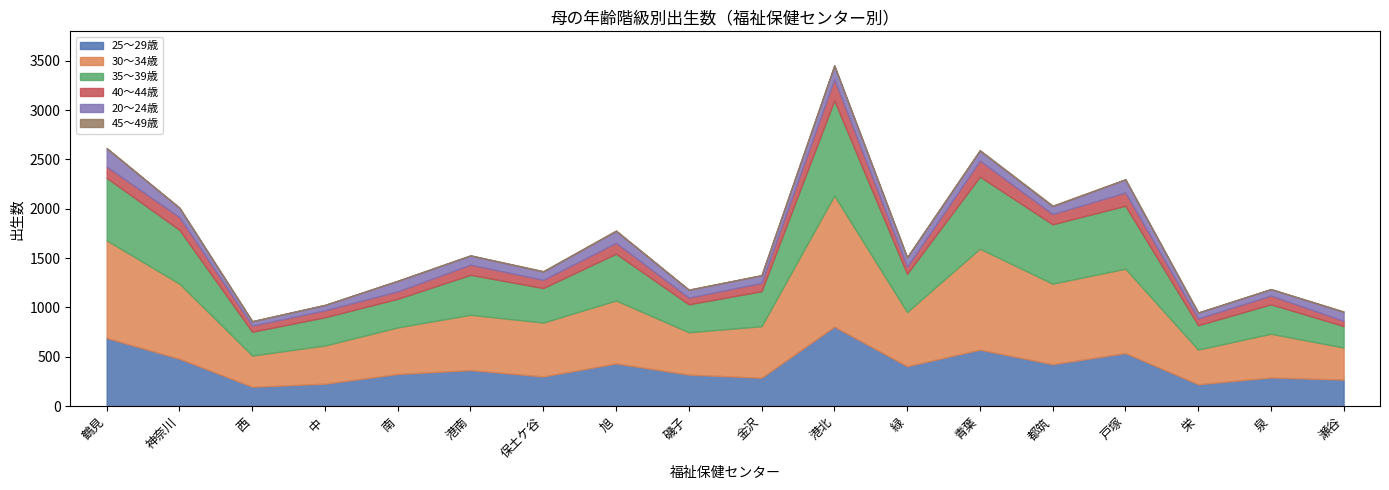

How many series are shown in this chart?

6